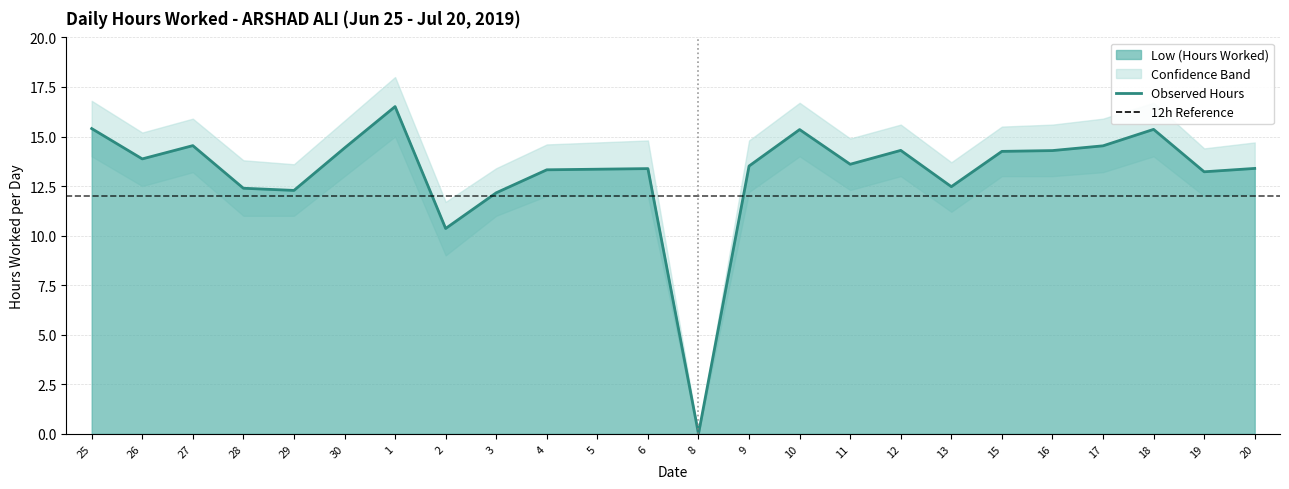

What position from the left is 19?

23